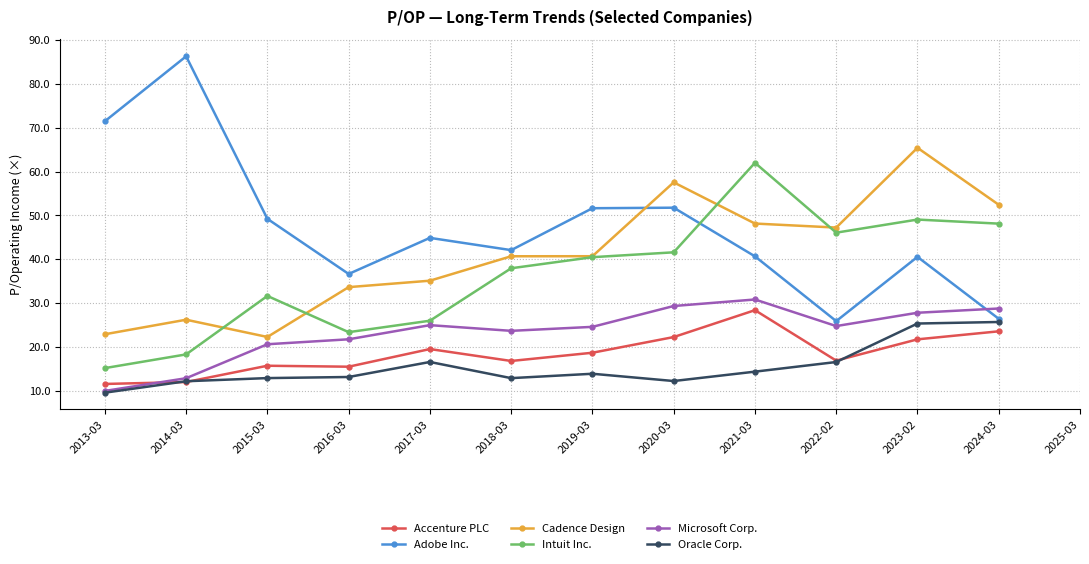

Is the value of Intuit Inc. at 2018-03 greater than the value of Microsoft Corp. at 2016-03?

Yes